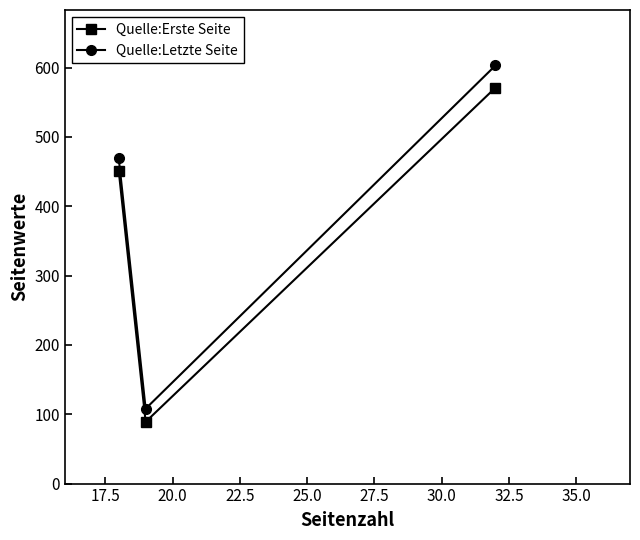

Which series has the widest spread of values?

Quelle:Letzte Seite